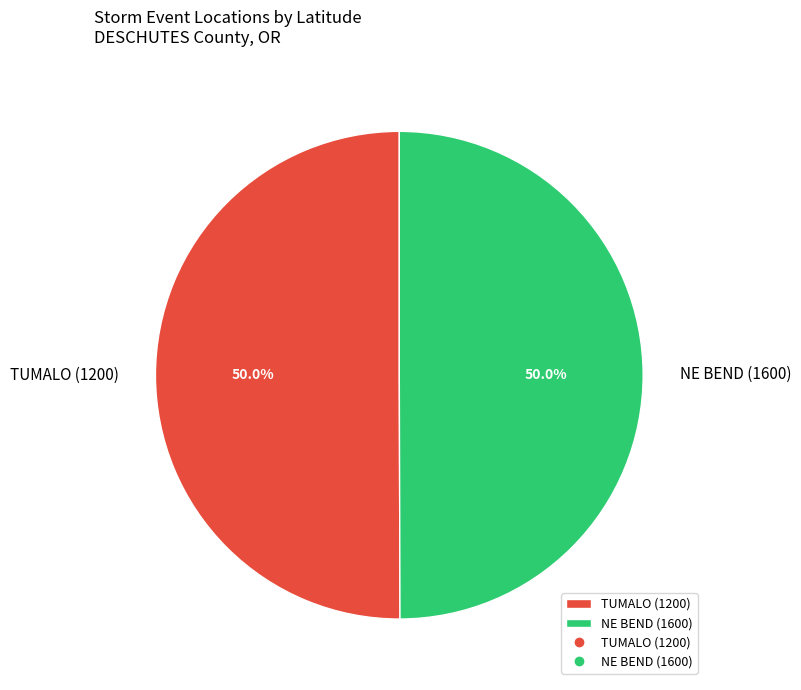

What is the ratio of the value at TUMALO (1200) to the value at NE BEND (1600)?

1.0